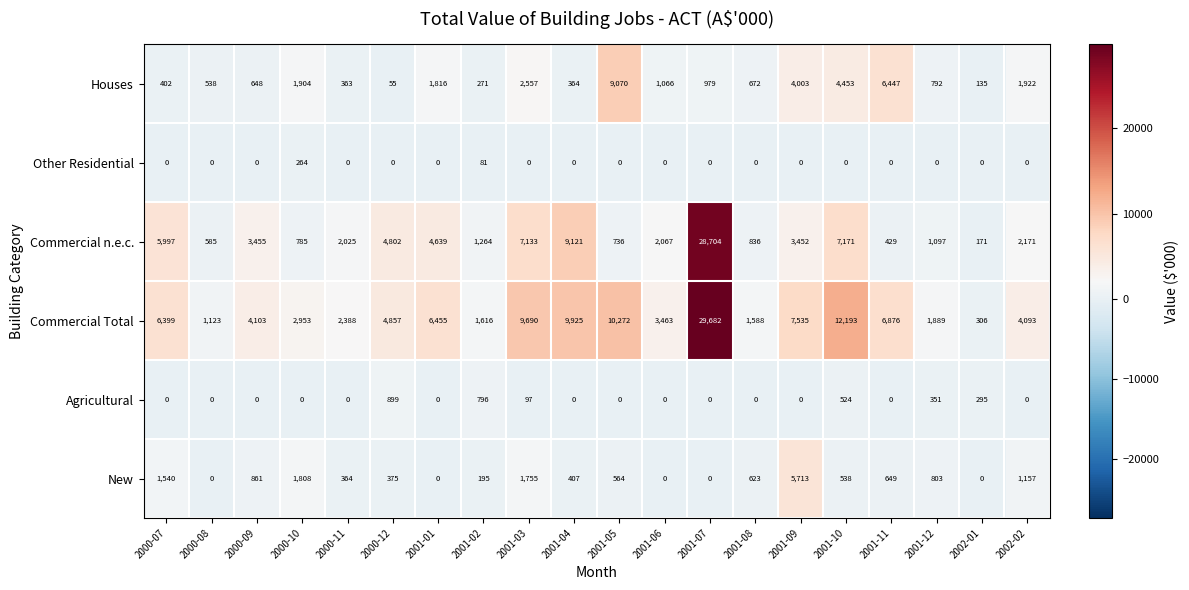

What is the difference between the Agricultural values at 2002-02 and 2001-02?

796